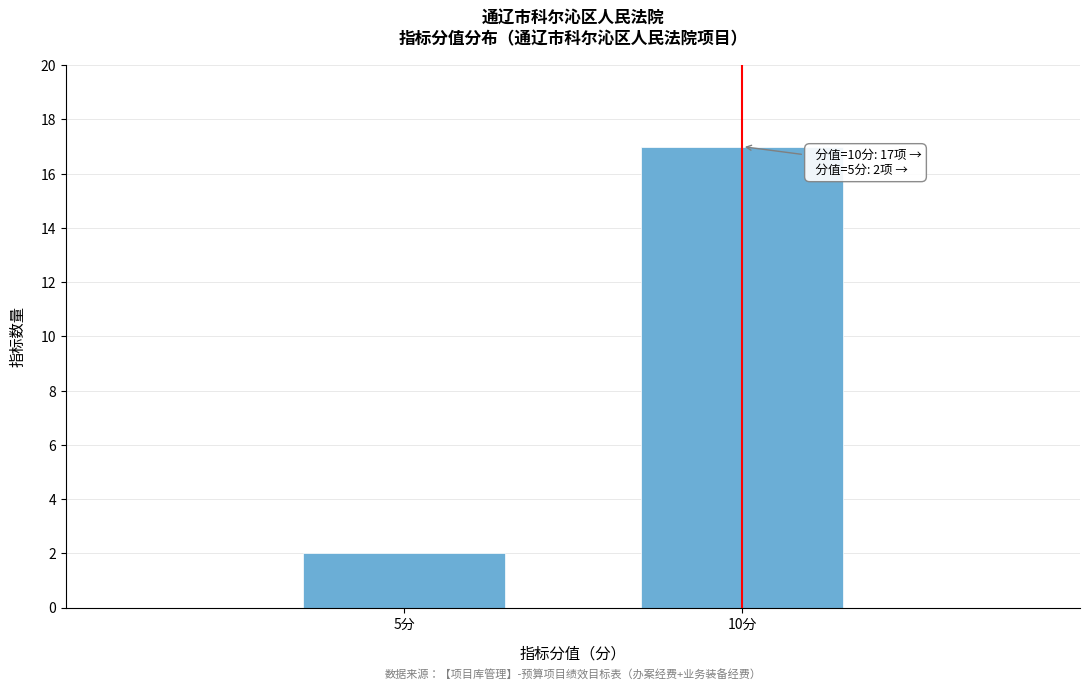

Reading left to right, extract all data points from this chart.

2	17